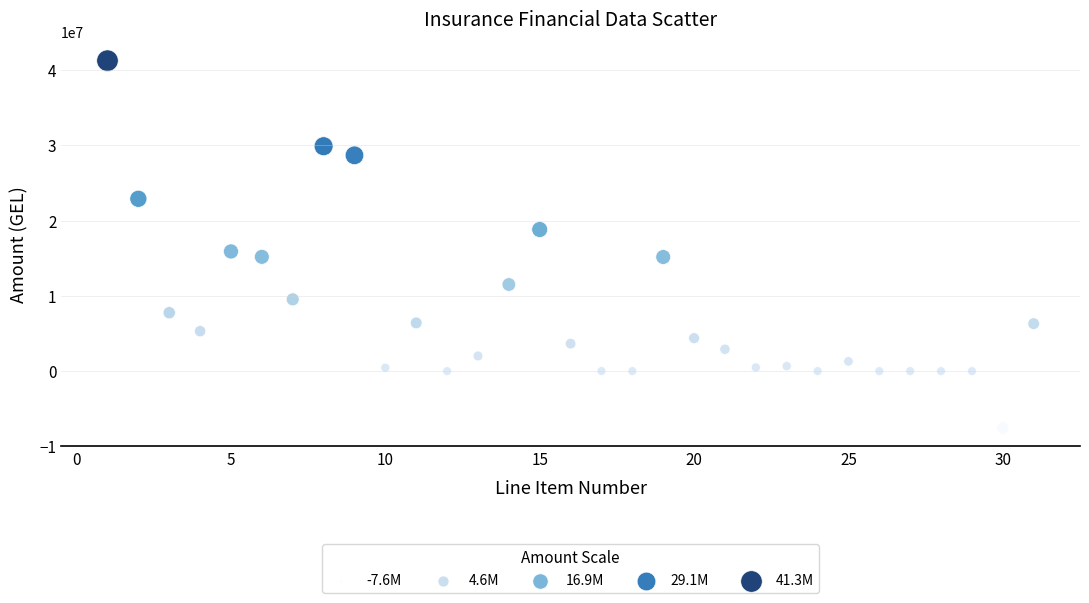

What Y value in the scatter plot is closest to 16856226?

15912061.8